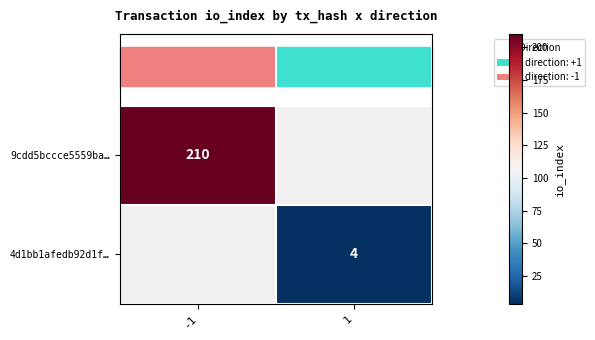

Which category has the highest value in the 4d1bb1afedb92d1f… series?

-1